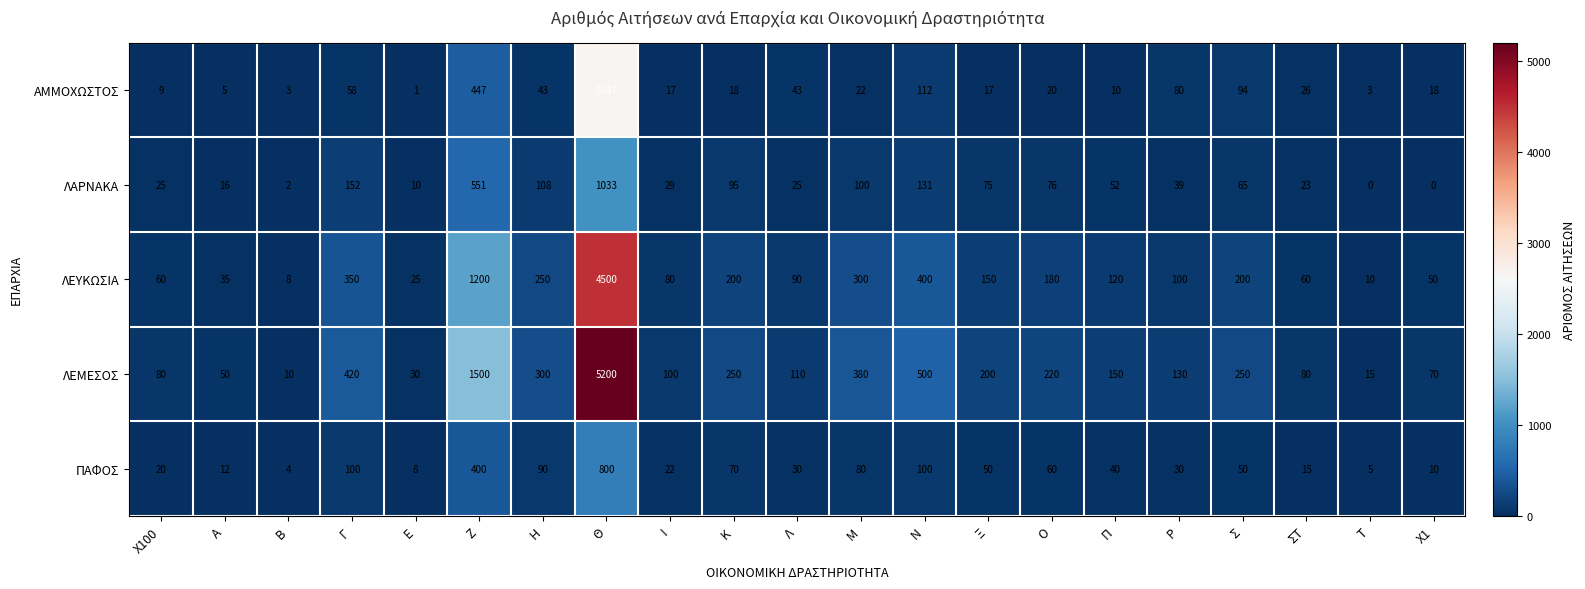

Where is ΛΕΜΕΣΟΣ nearest to the value 2605?

Ζ